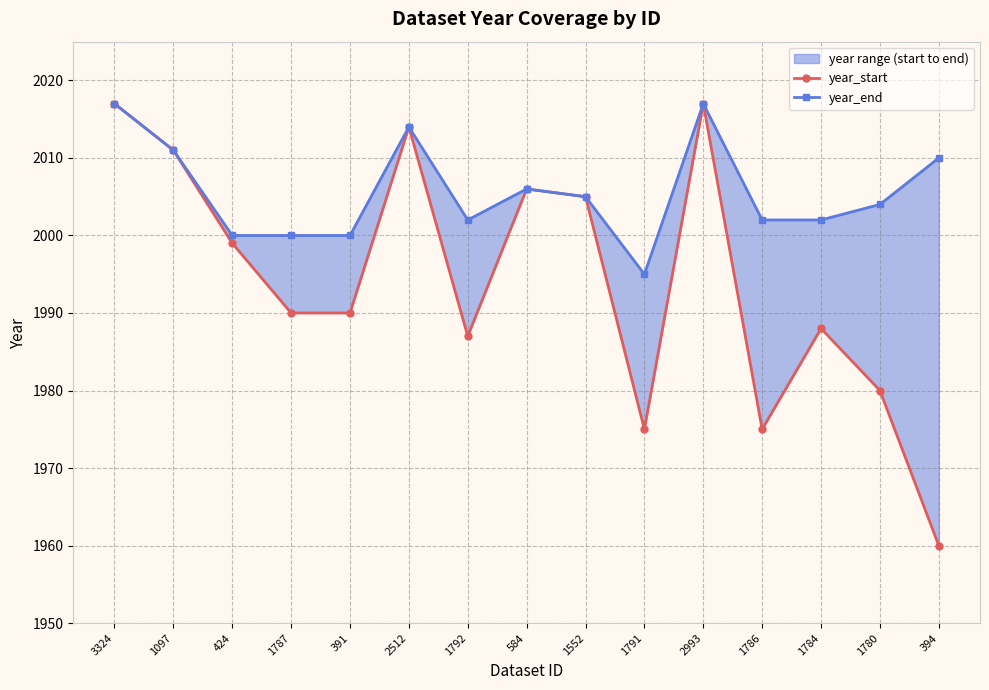

What is the smallest value displayed?

1960